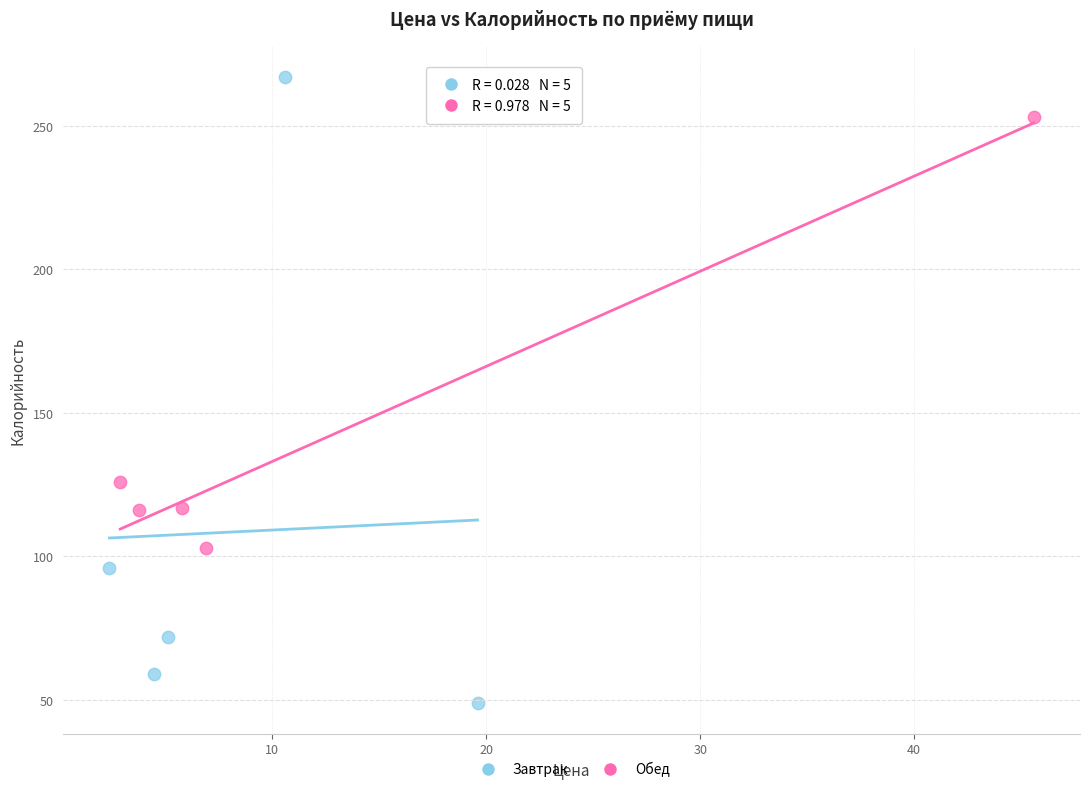

Which series contains the highest Y value?

Завтрак